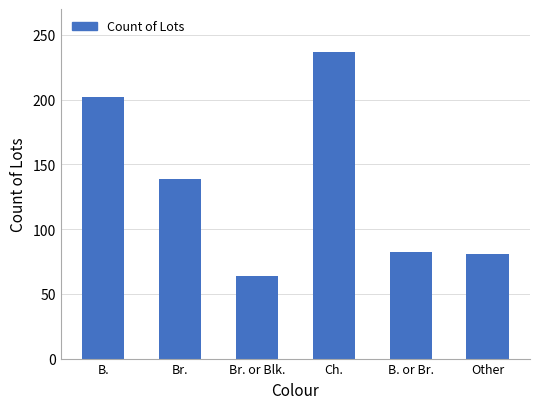

Which has a higher value, Other or Br. or Blk.?

Other